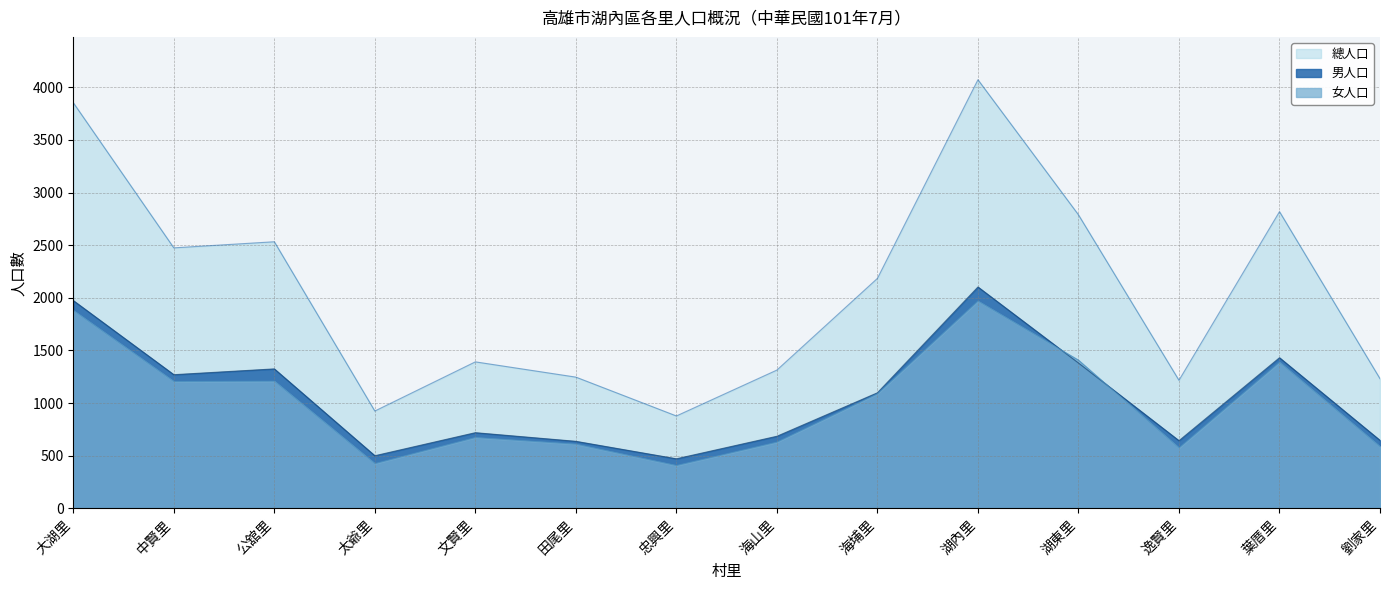

What is the smallest value displayed?

407